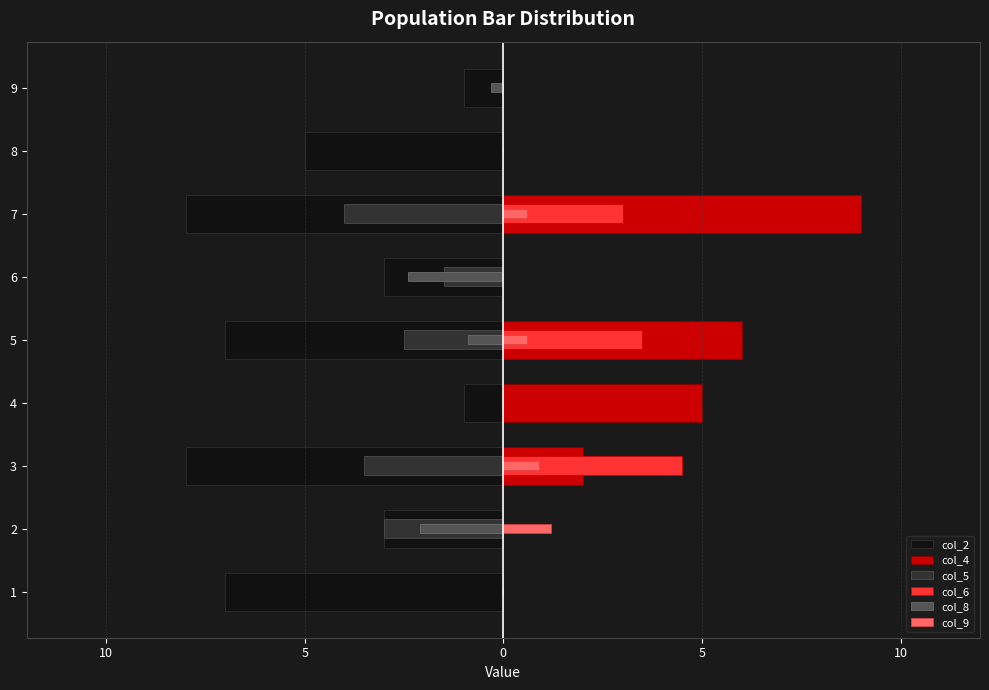

What are all the series names shown in the legend?

col_2, col_4, col_5, col_6, col_8, col_9